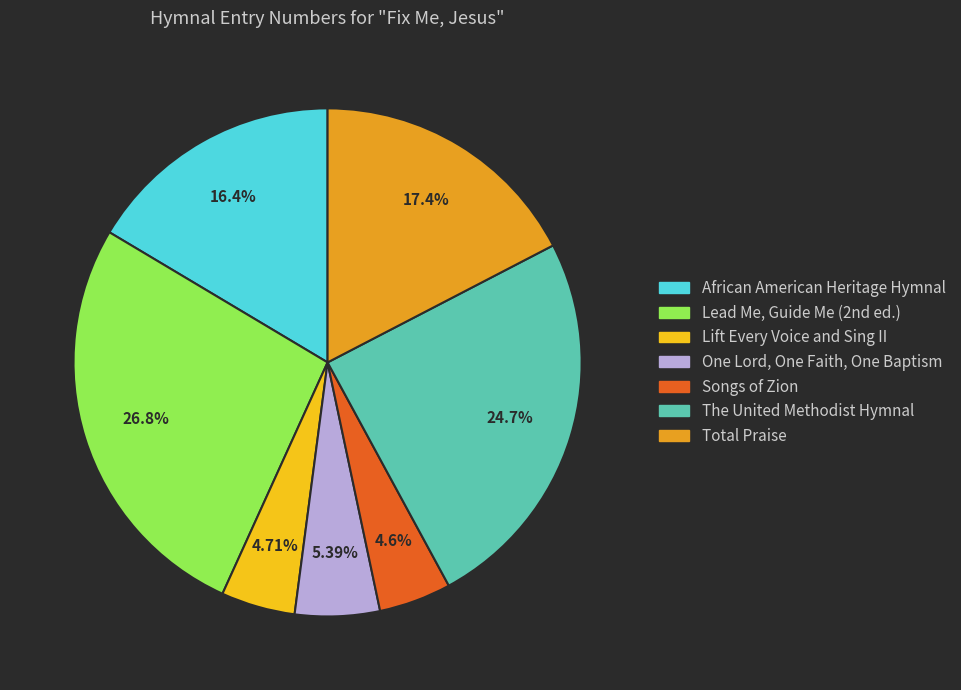

What is the ratio of the value at Songs of Zion to the value at One Lord, One Faith, One Baptism?

0.9